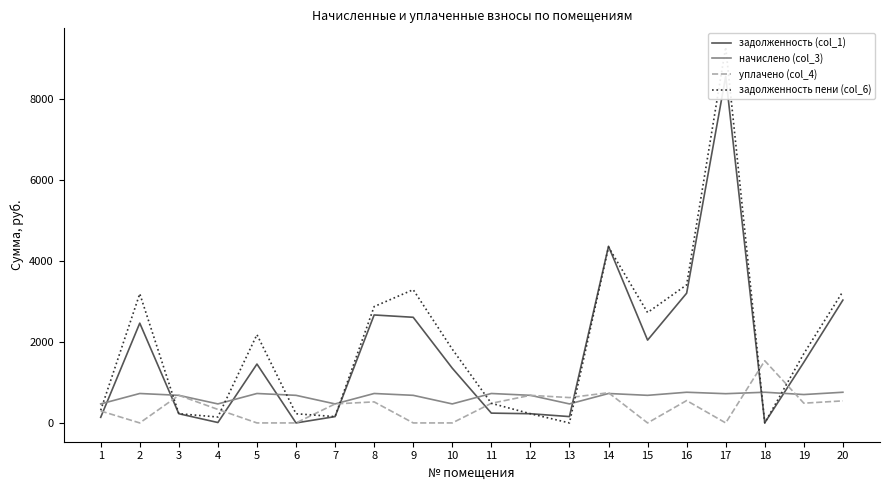

How many values in the задолженность пени (col_6) series exceed 1822?

10